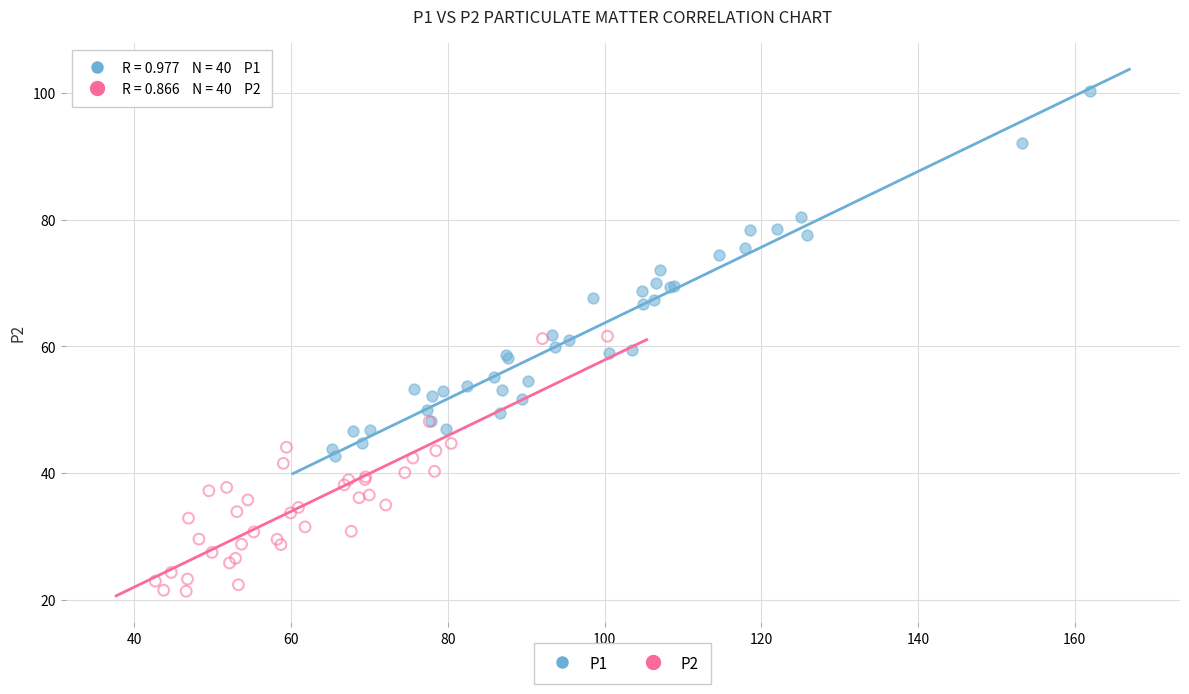

Which series has the largest Y range (max minus min)?

P1